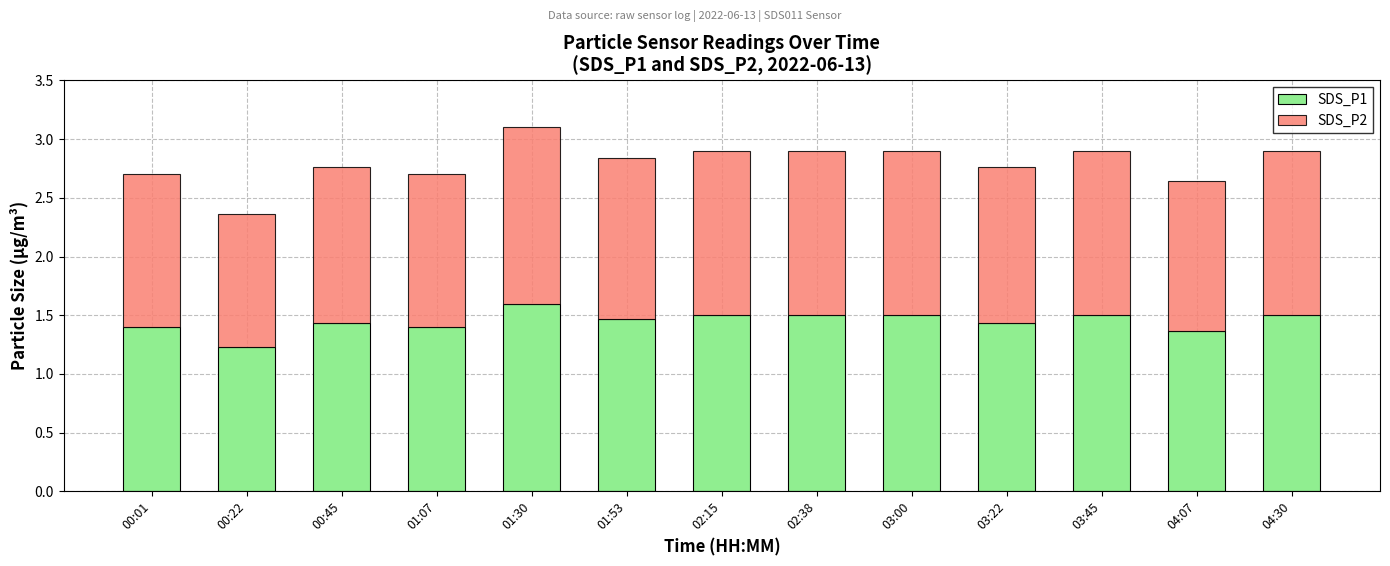

Where is SDS_P1 nearest to the value 1?

00:22